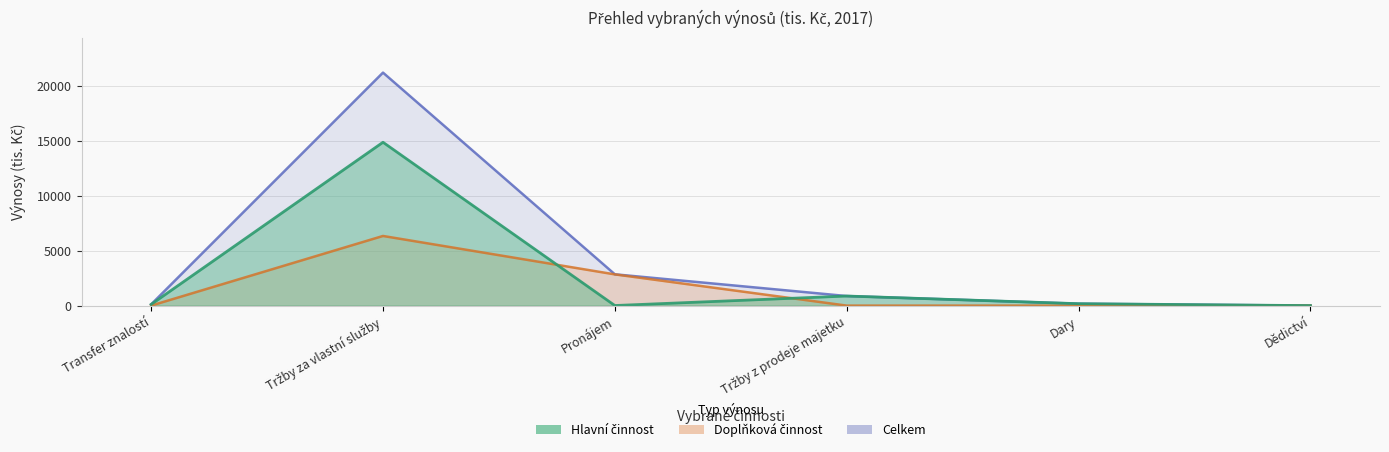

What is the difference between the maximum and minimum values in the Hlavní činnost series?

14858